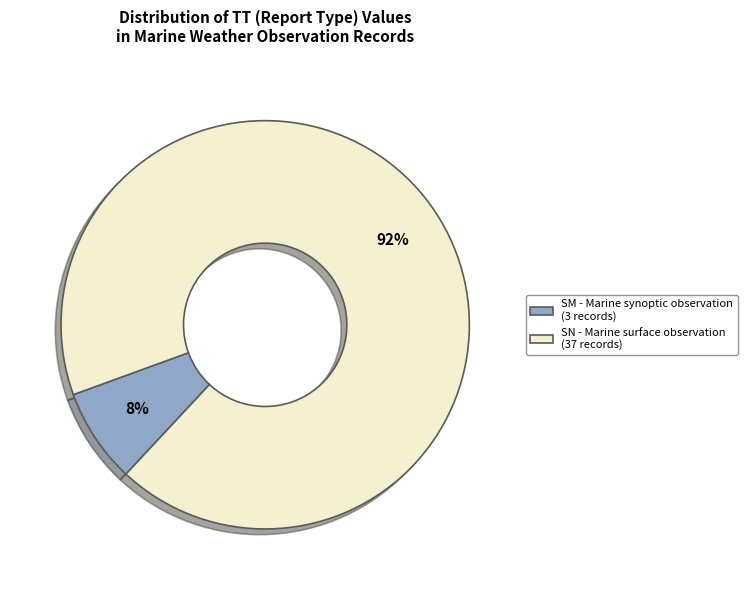

How many slices are in this pie chart?

2